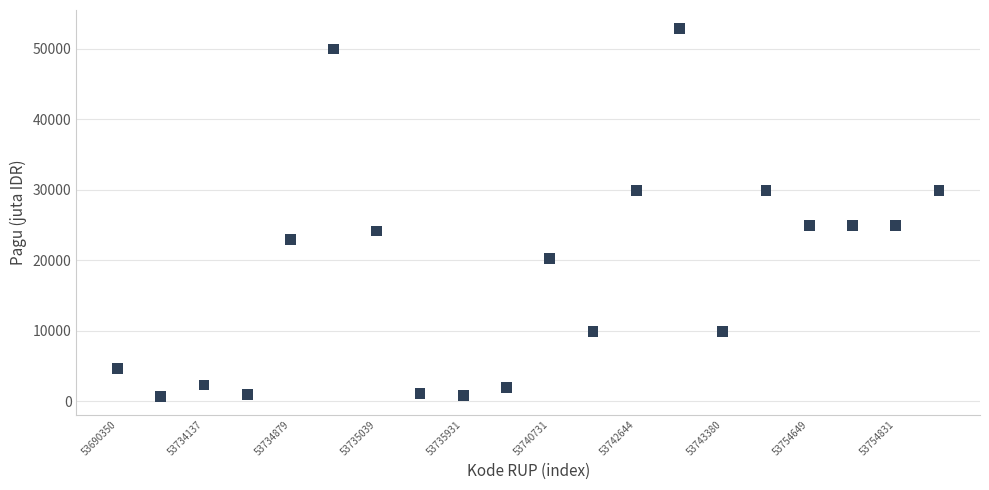

What is the range of Y values (max minus min)?

52225.5